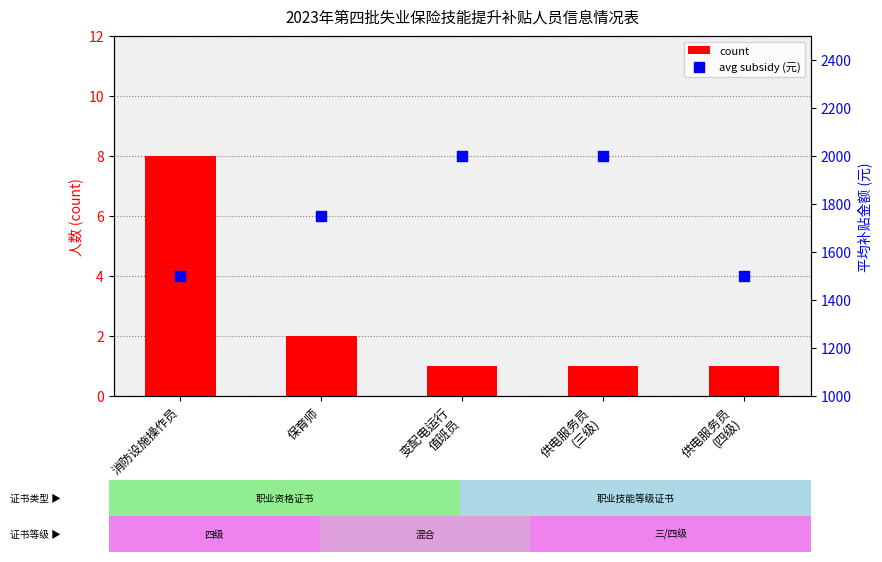

What are all the series names shown in the legend?

count, avg subsidy (元)